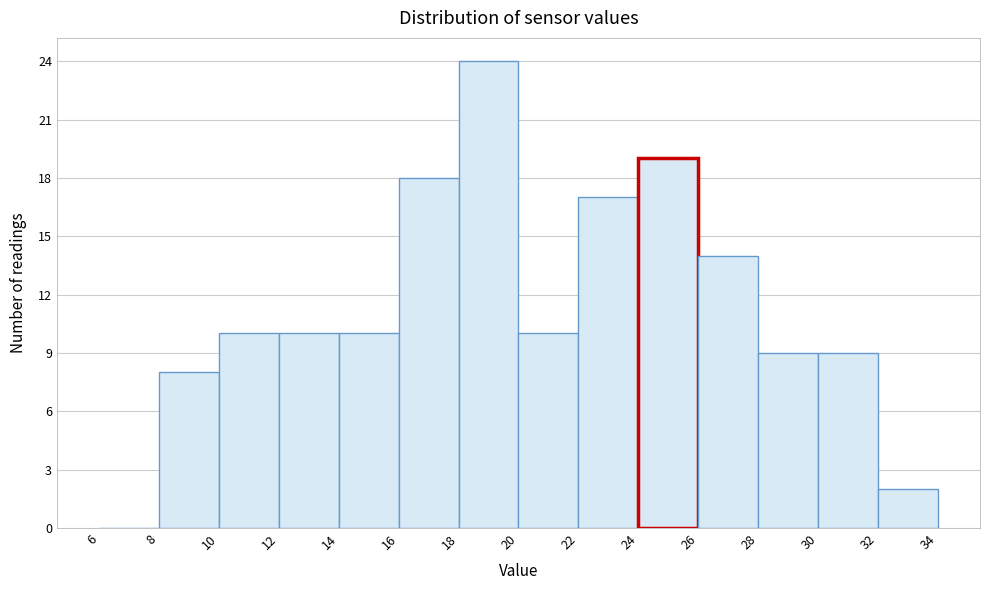

Reading left to right, transcribe this chart: for each bar, give the range it covers on the x-axis and its height. The values are not printed on the chart, so give them approximately, as read against the axis.

6 to 8: 0
8 to 10: 8
10 to 12: 10
12 to 14: 10
14 to 16: 10
16 to 18: 18
18 to 20: 24
20 to 22: 10
22 to 24: 17
24 to 26: 19
26 to 28: 14
28 to 30: 9
30 to 32: 9
32 to 34: 2